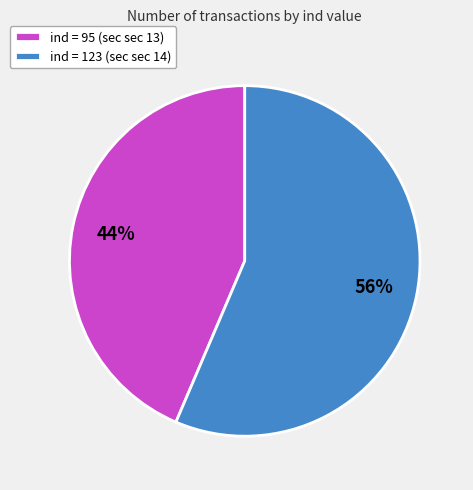

What is the ratio of the value at ind = 123 (sec sec 14) to the value at ind = 95 (sec sec 13)?

1.3